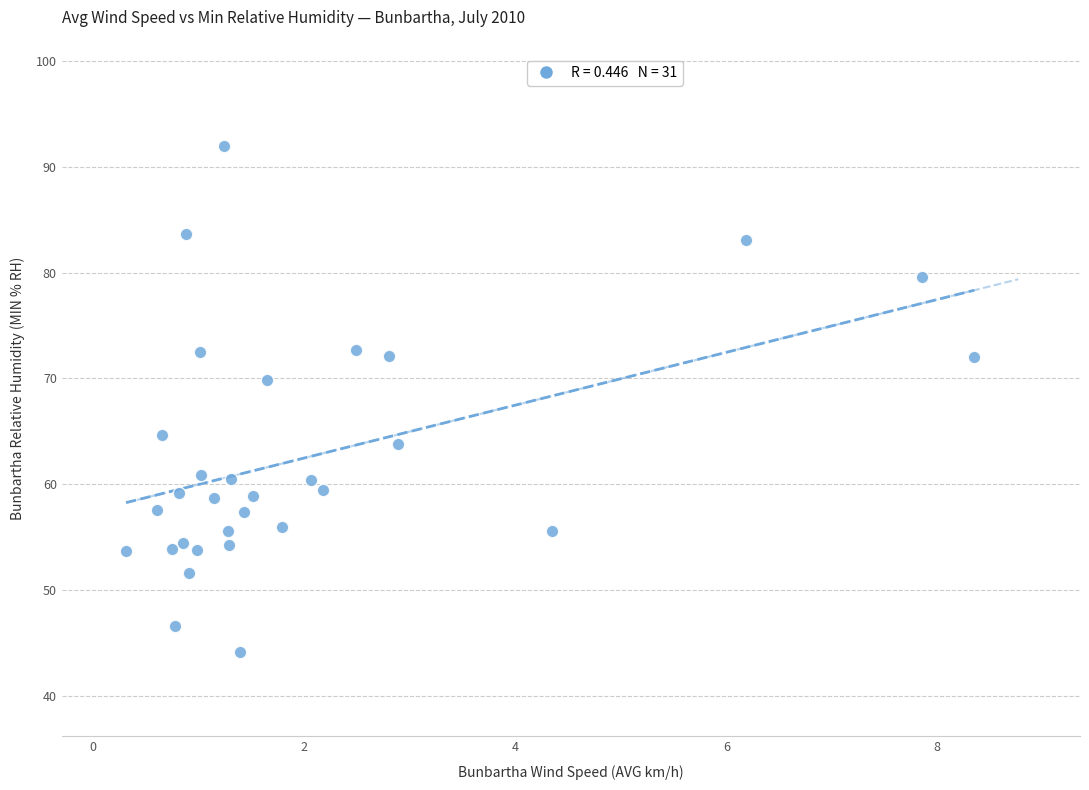

What is the range of Y values (max minus min)?

47.8